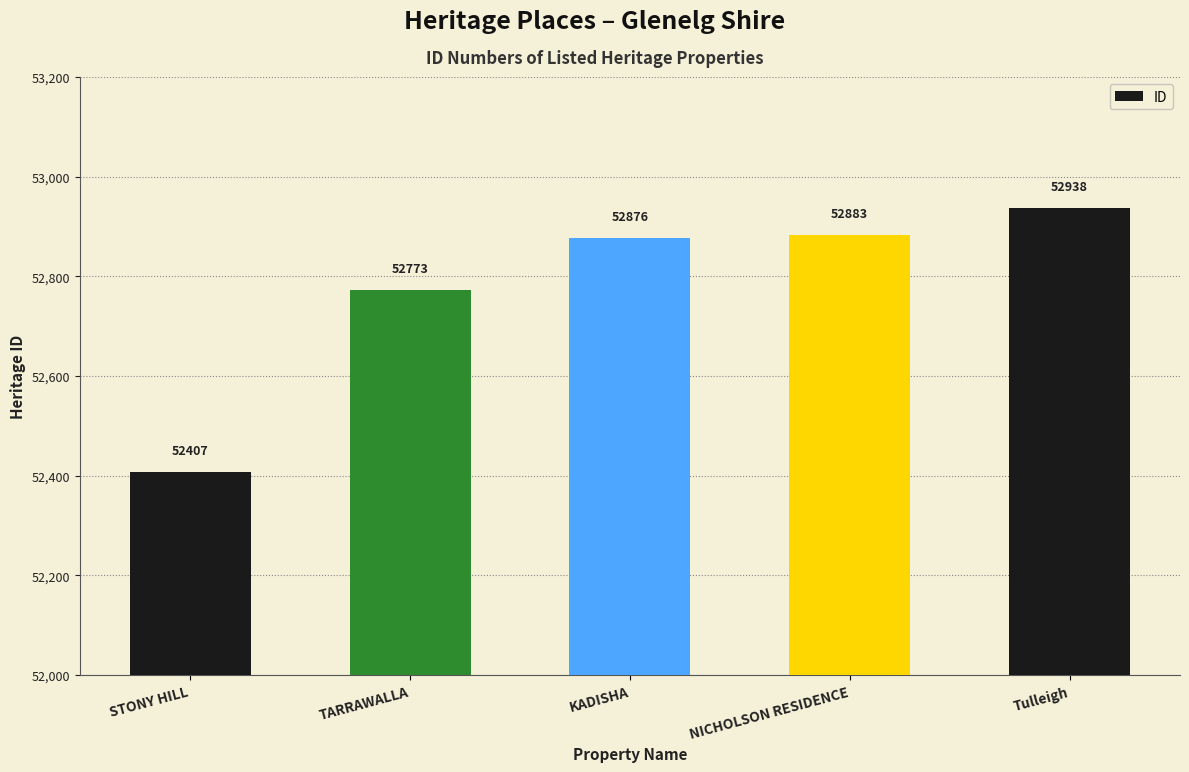

Does the chart contain any negative values?

No